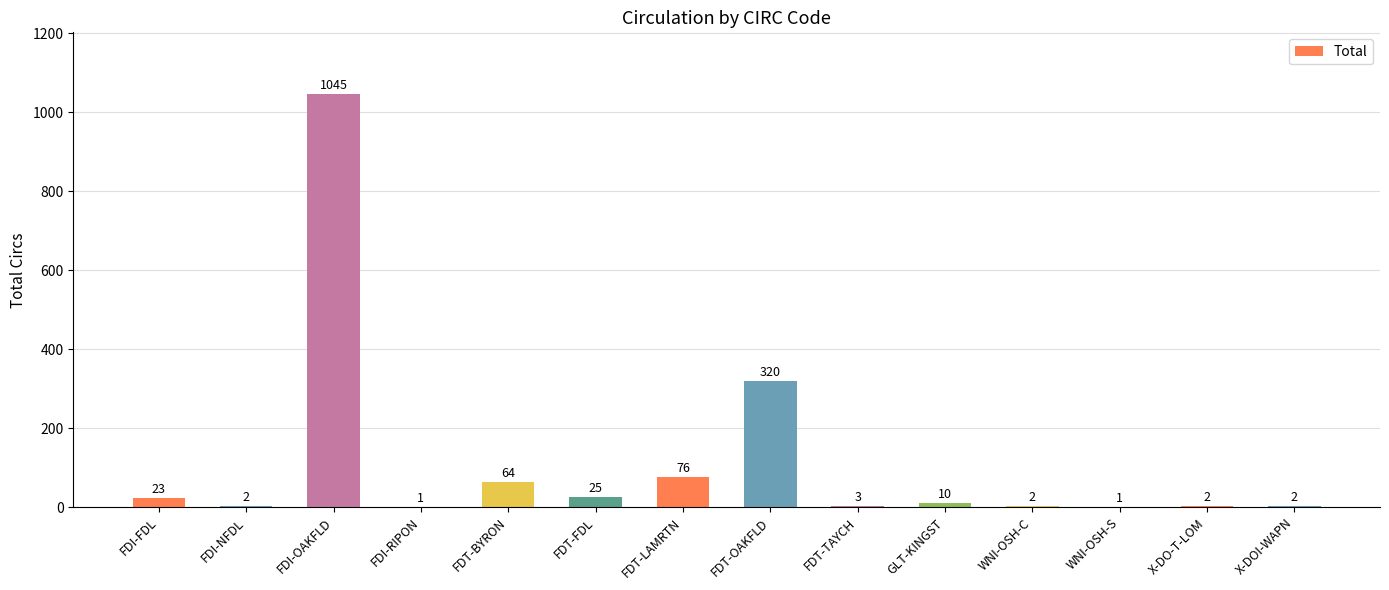

What is the sum of the values at X-DOI-WAPN and WNI-OSH-C?

4